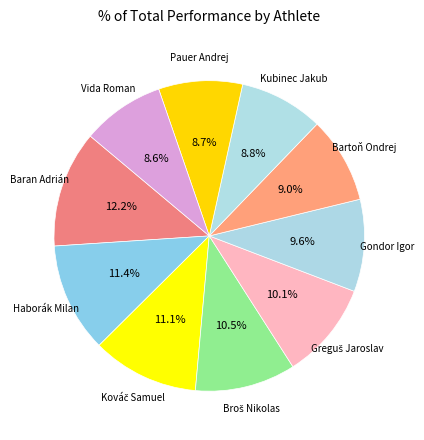

To the nearest percent, what is the difference between the largest and smallest slice percentages?

4%